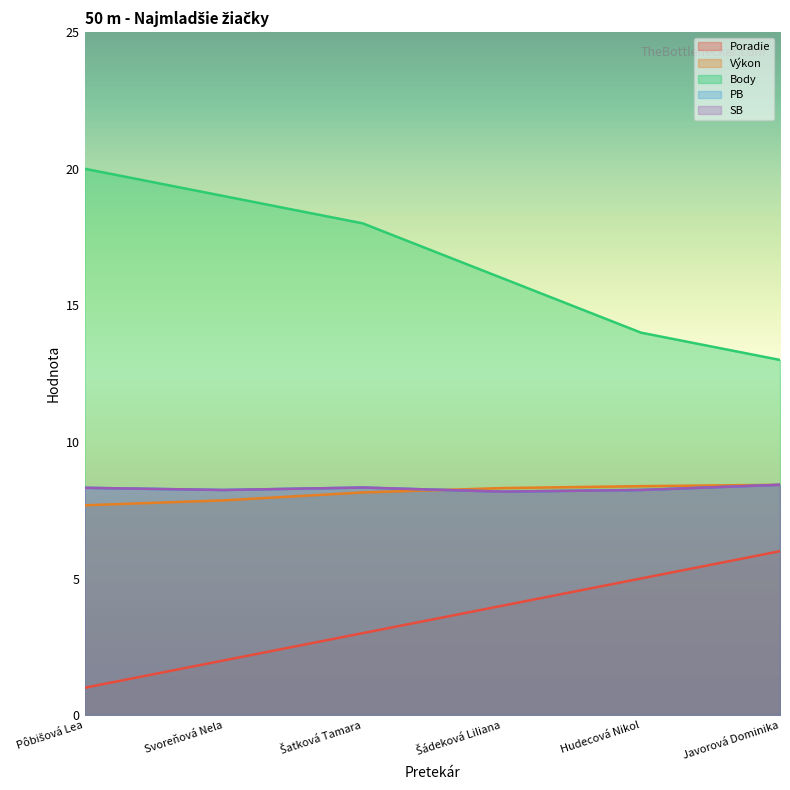

How many Výkon values are between 7 and 8?

2